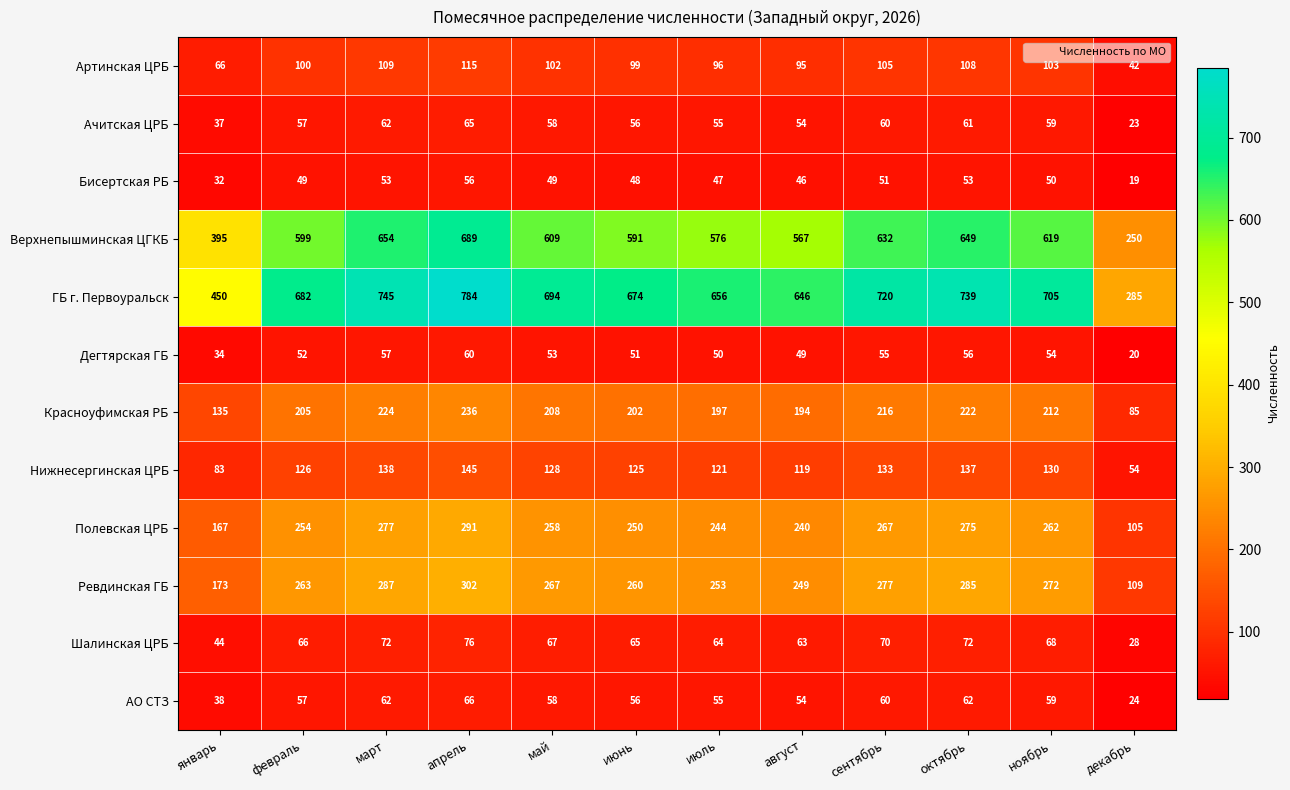

What is the minimum value shown in the chart?

19